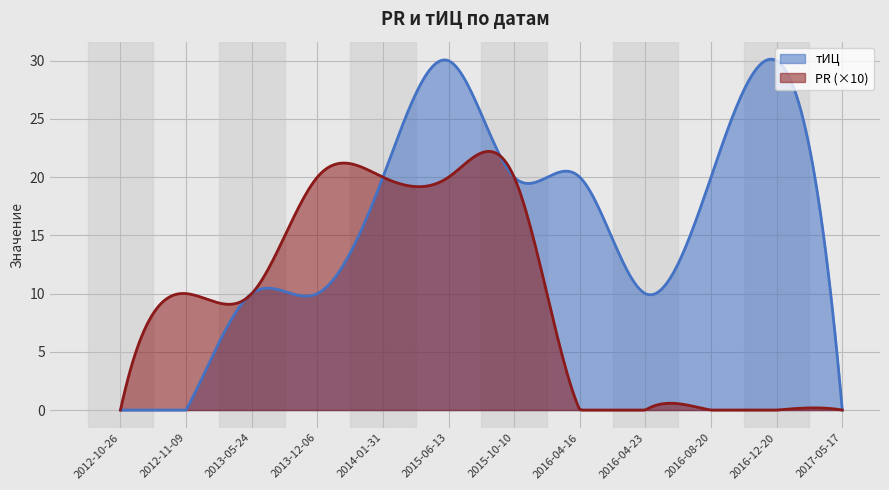

What is the average value of the тИЦ series?

14